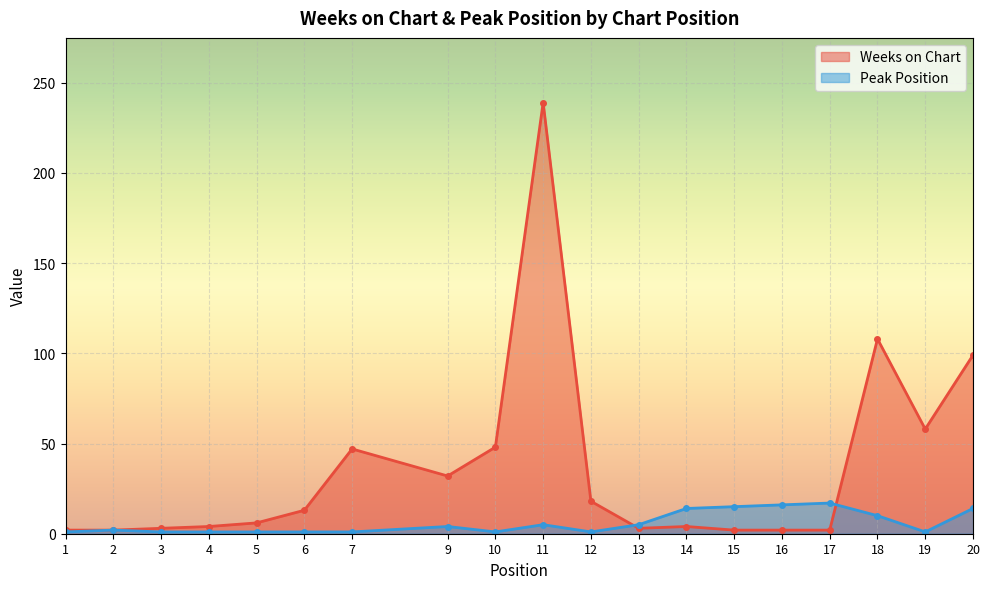

Is it true that Peak Position equals 16 at 16?

True